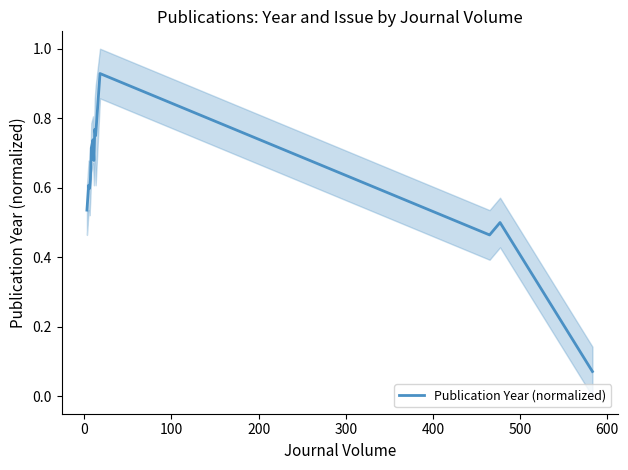

What is the greatest value displayed?

0.9